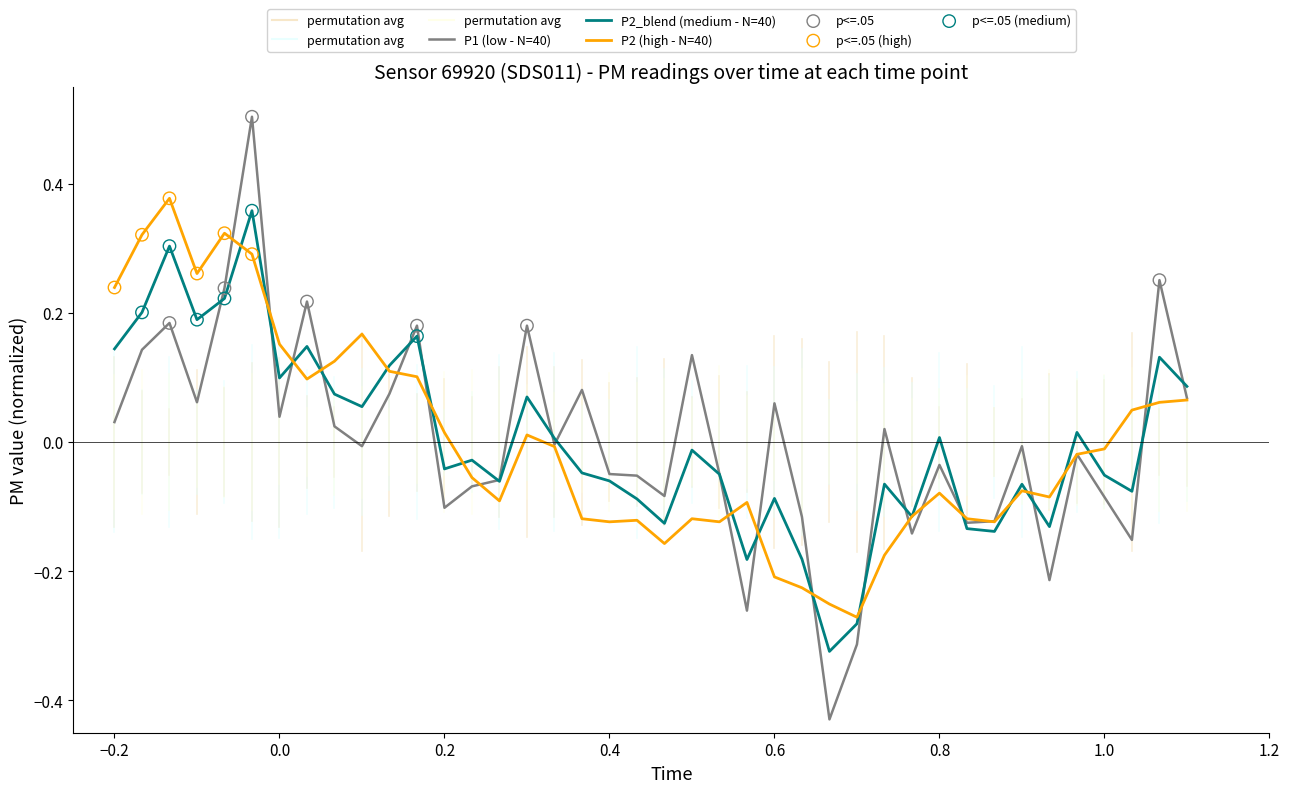

What is the greatest value displayed?

0.5